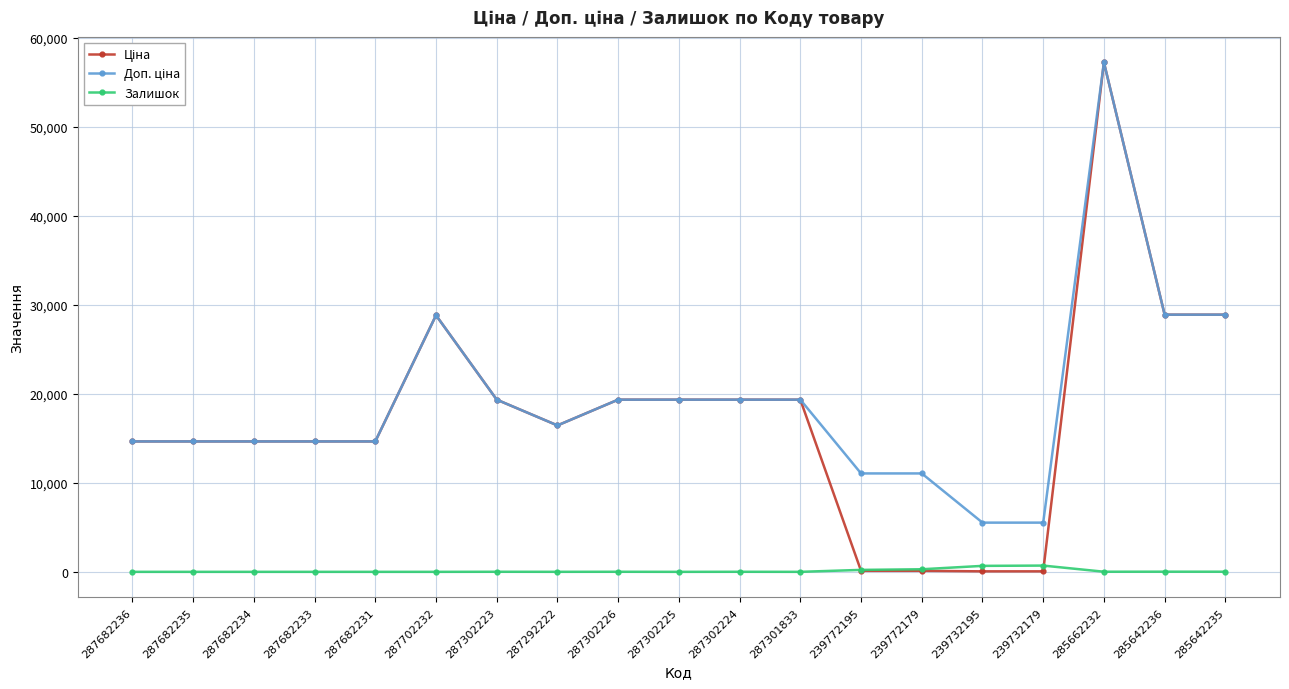

How many values in the Залишок series are below 7?

9